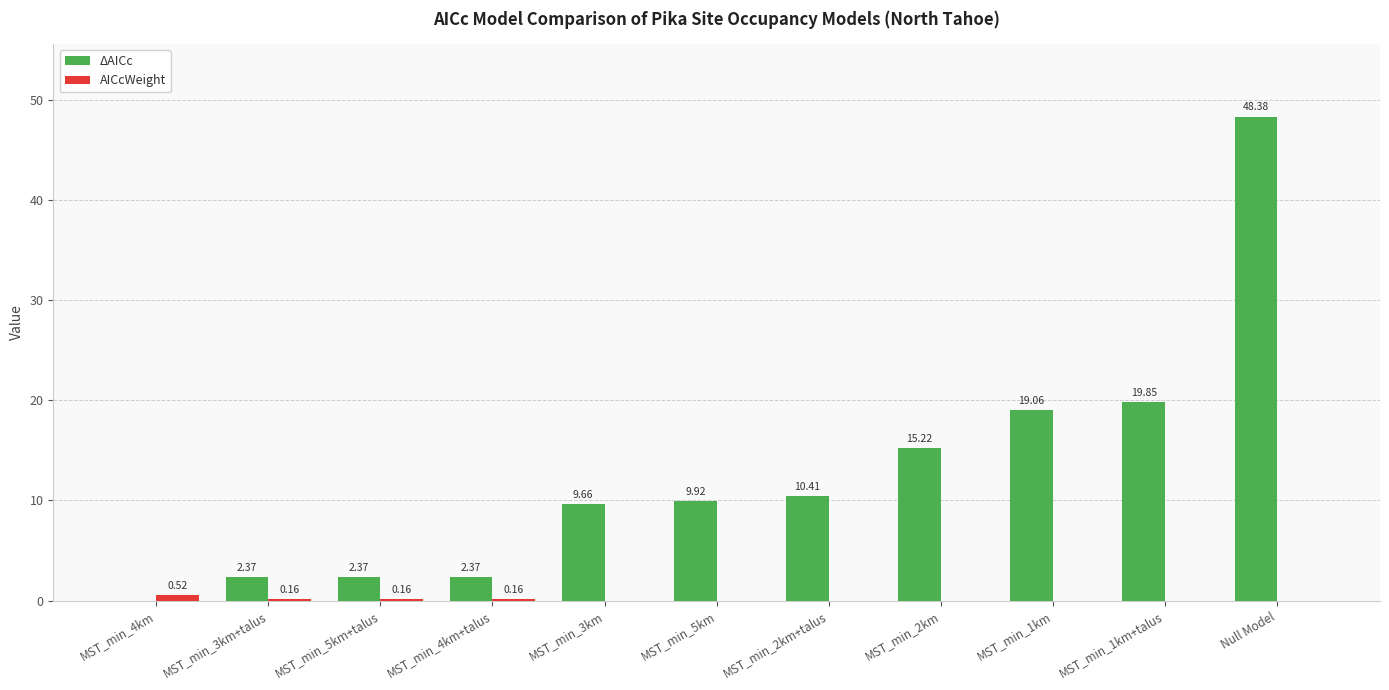

How many groups of bars are there?

11